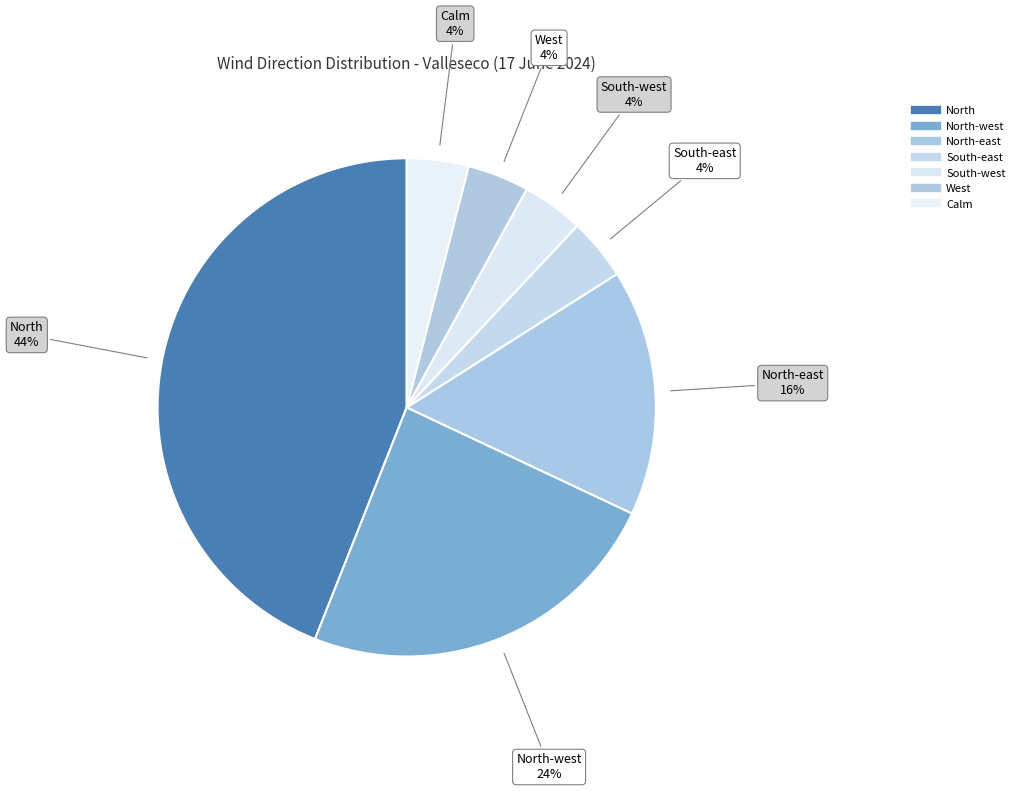

Is there any slice that represents more than half of the pie?

No